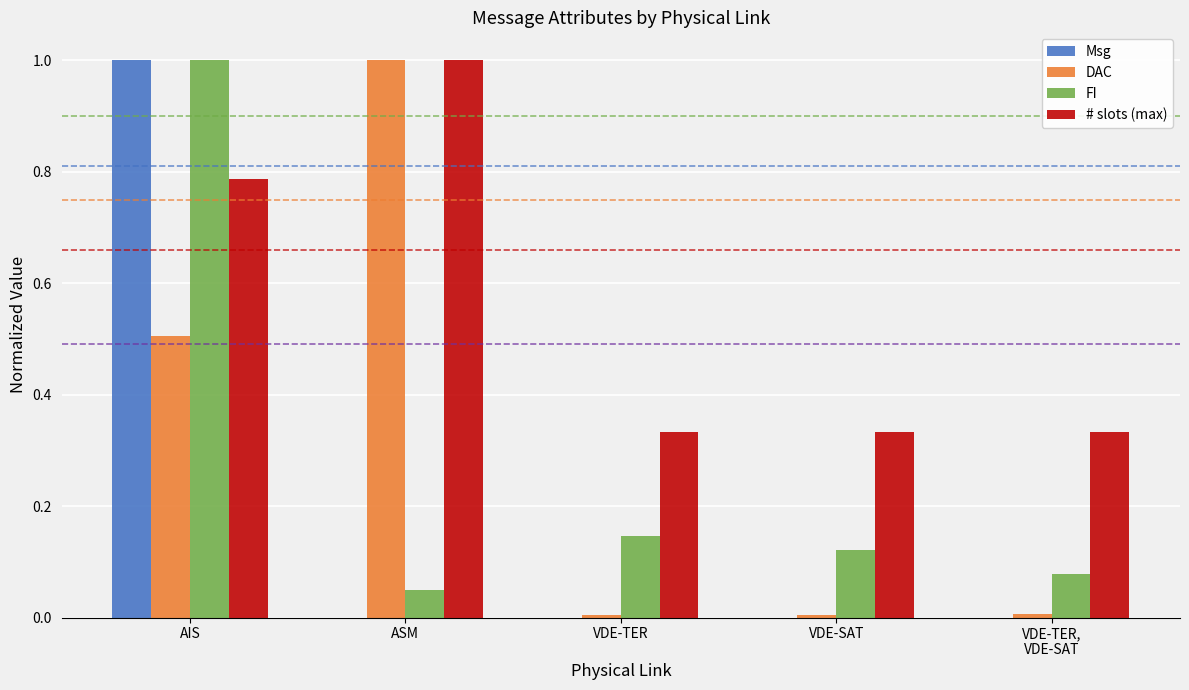

What is the sum of all FI values?

1.4